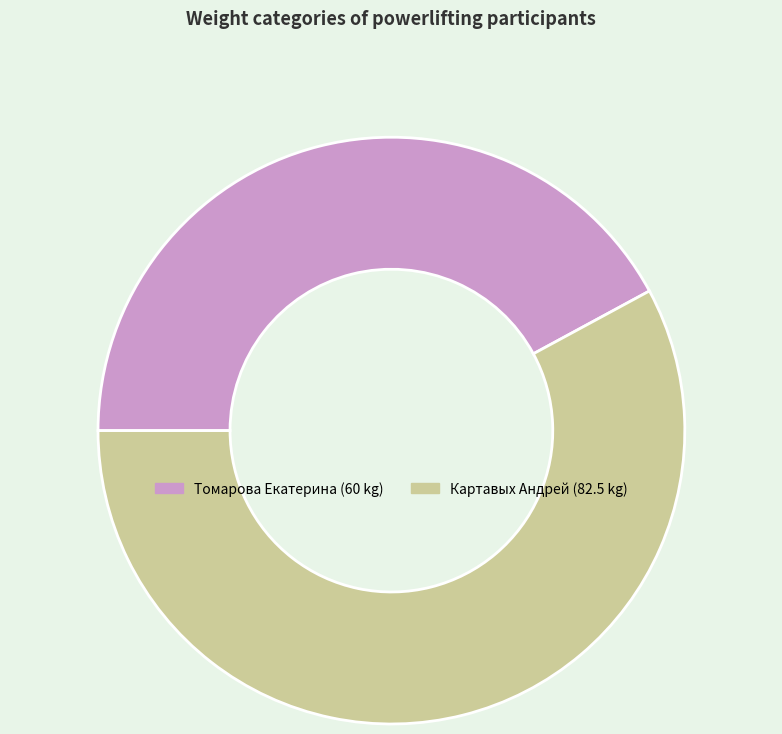

Rank the categories by value from lowest to highest.

Томарова Екатерина, Картавых Андрей